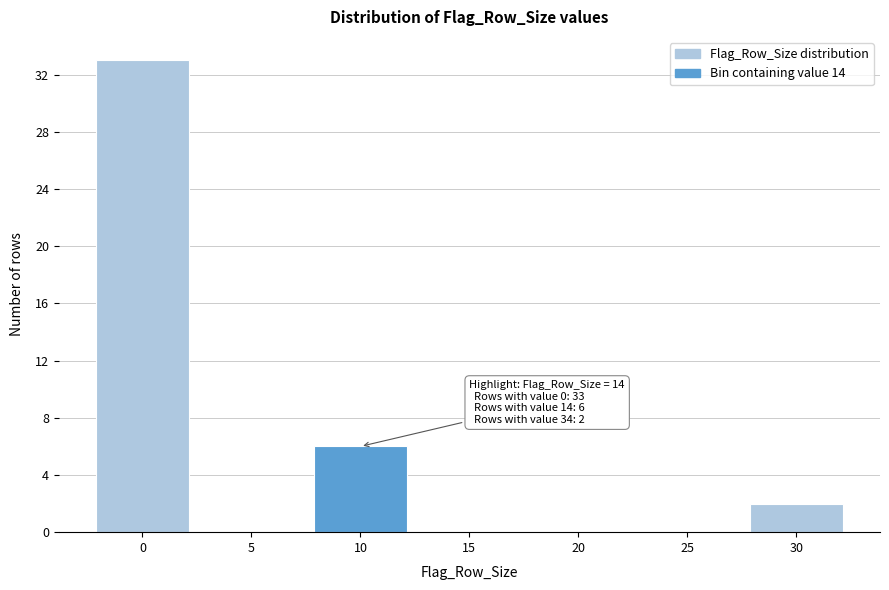

Reading left to right, extract all data points from this chart.

0=33	5=0	10=6	15=0	20=0	25=0	30=2